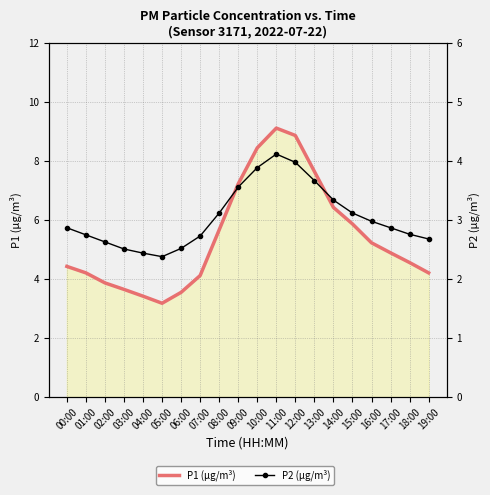

List the labels in order of P1 (µg/m³) value, largest first.

11:00, 12:00, 10:00, 13:00, 09:00, 14:00, 15:00, 08:00, 16:00, 17:00, 18:00, 00:00, 01:00, 19:00, 07:00, 02:00, 03:00, 06:00, 04:00, 05:00